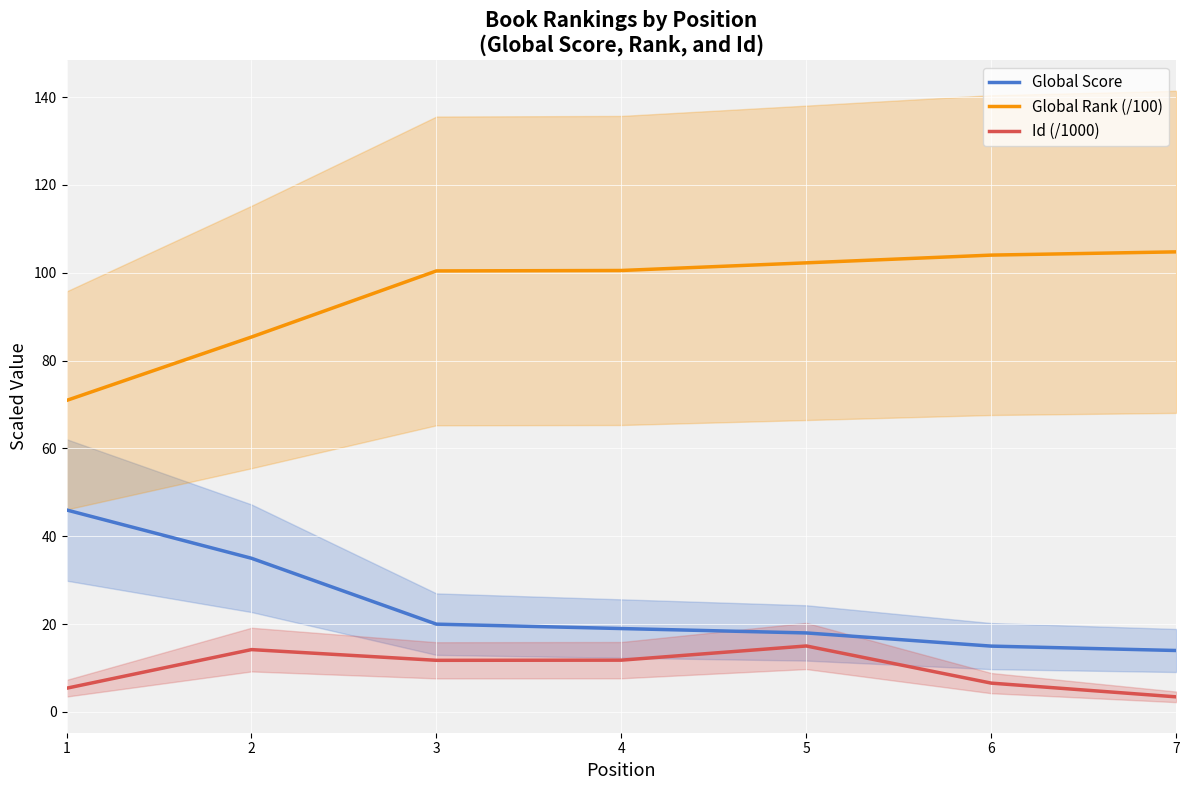

How many lines are shown in the chart?

3